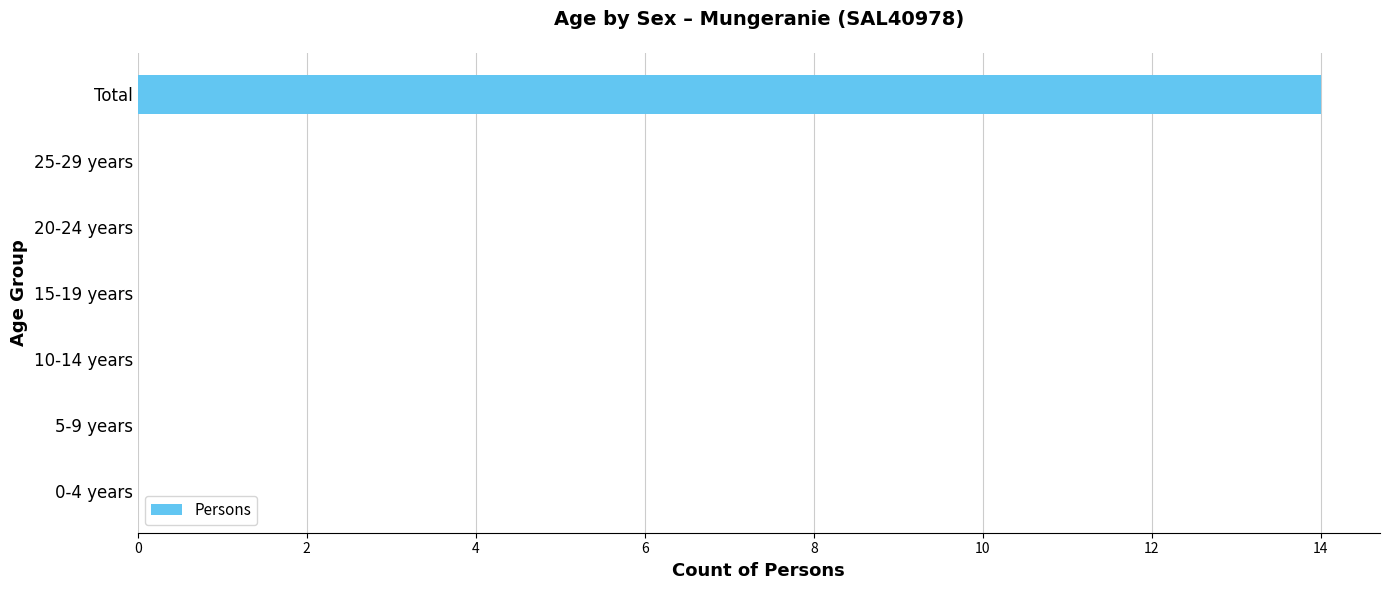

Are the bars grouped side by side (vs. stacked)?

No